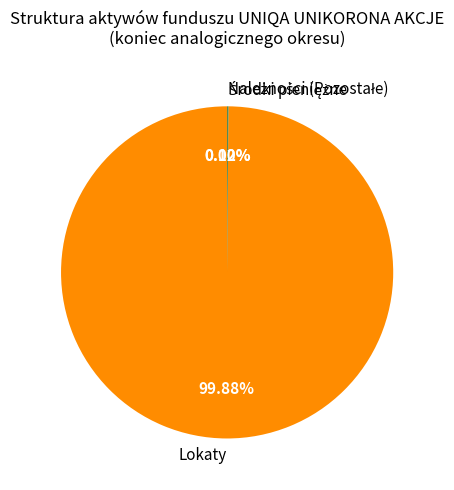

What percentage is NOT represented by Należności (Pozostałe)?

99.9%